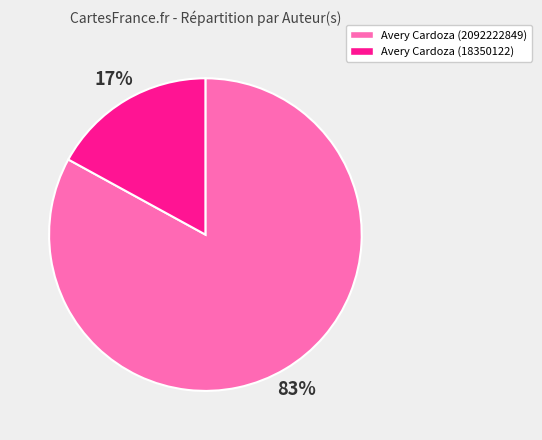

To the nearest percent, what percentage of the pie is Avery Cardoza (2092222849)?

83%